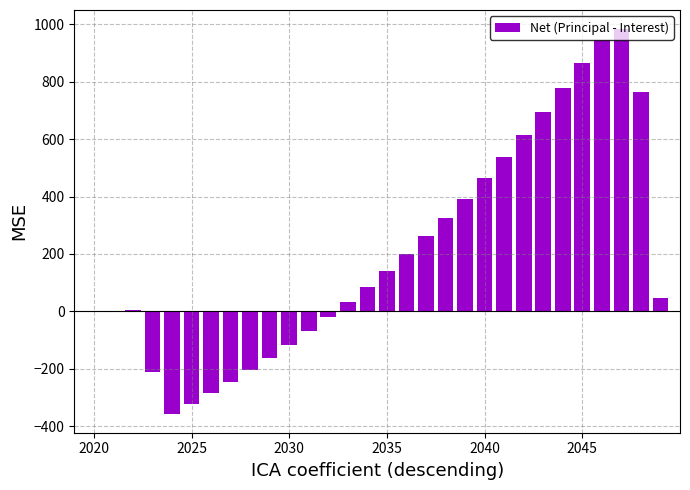

What is the greatest value displayed?

983.5